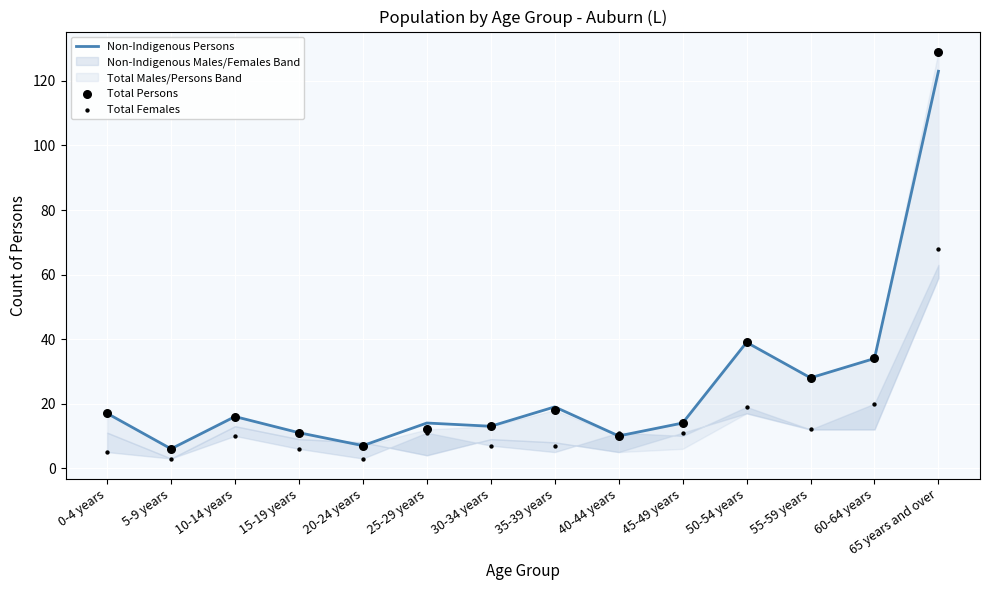

Which series has the widest spread of Y values?

Total Persons